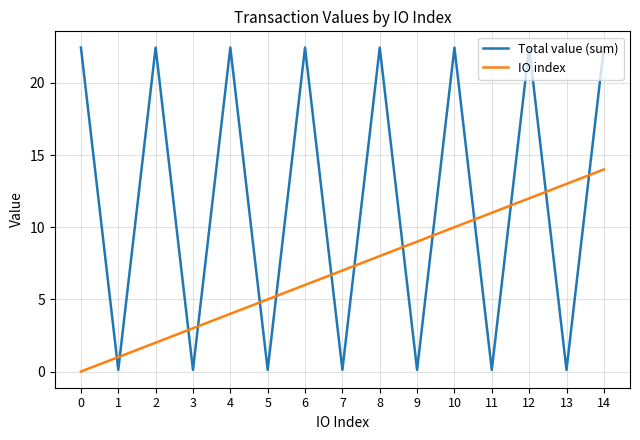

How many lines are shown in the chart?

2